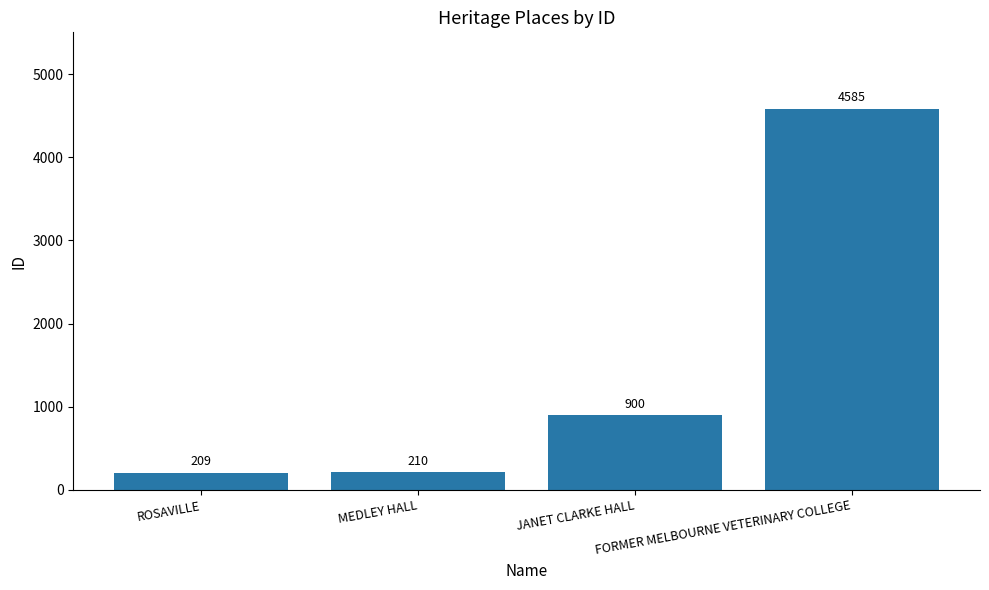

Which has a higher value, FORMER MELBOURNE VETERINARY COLLEGE or JANET CLARKE HALL?

FORMER MELBOURNE VETERINARY COLLEGE